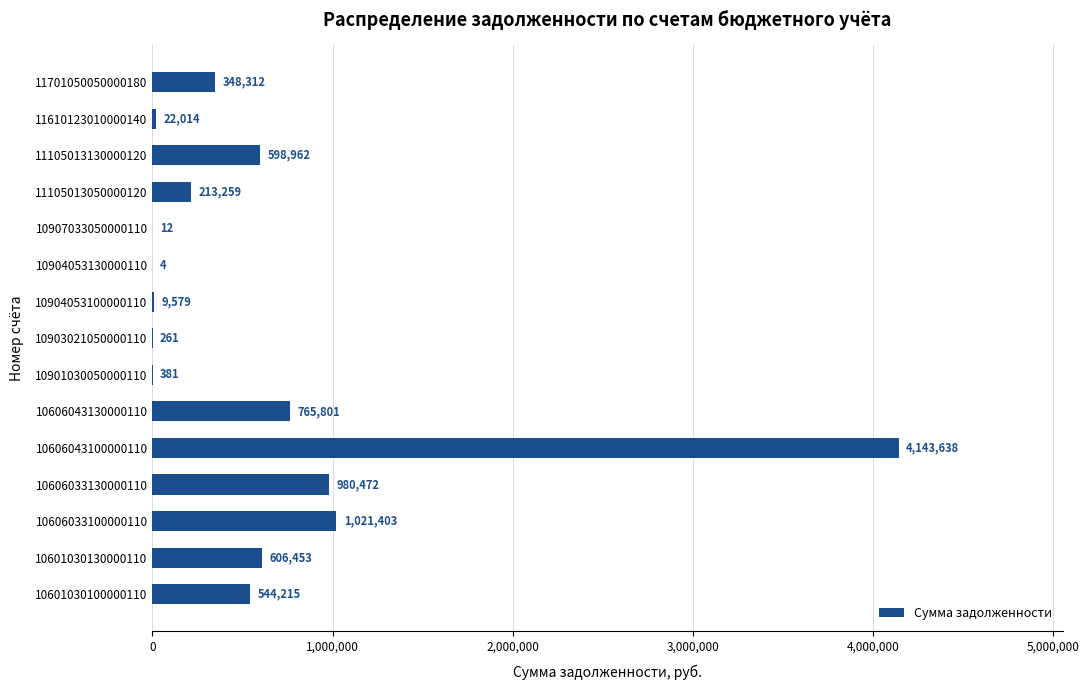

What is the average value?

616984.5